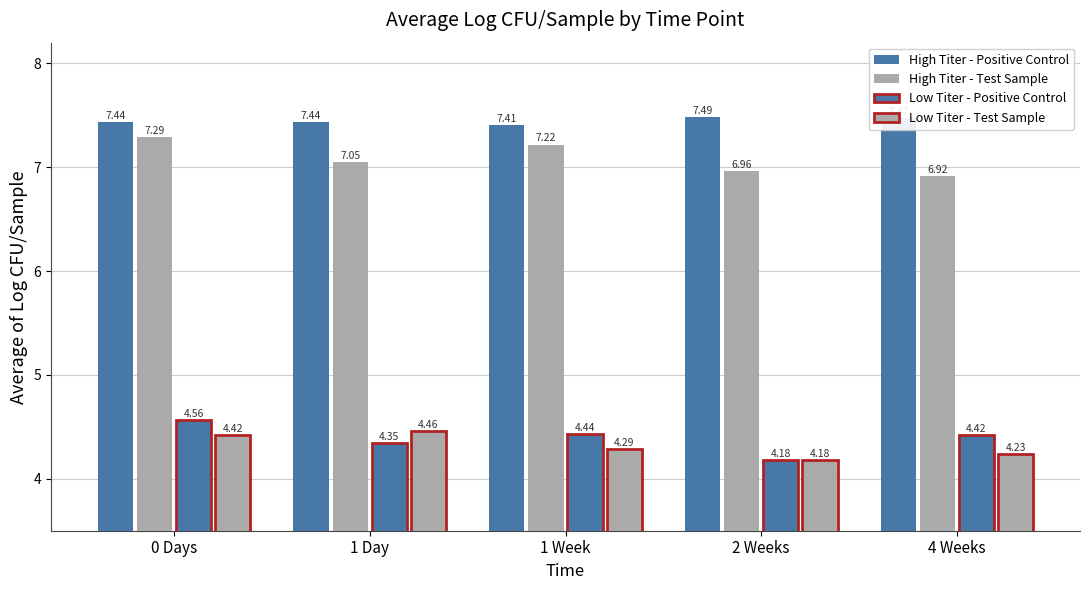

Count the Low Titer - Positive Control values in the range 4 to 5.

5